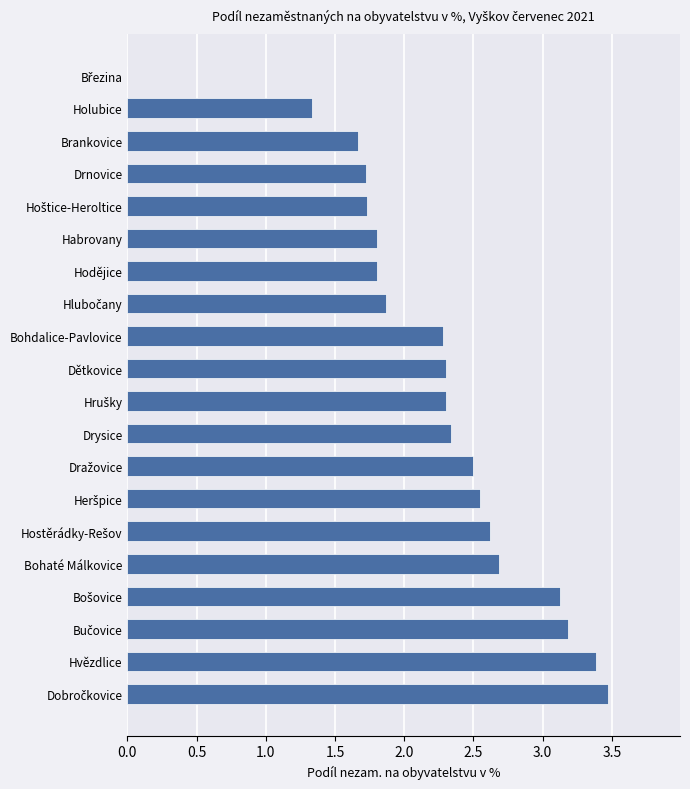

How many categories are shown in the chart?

20